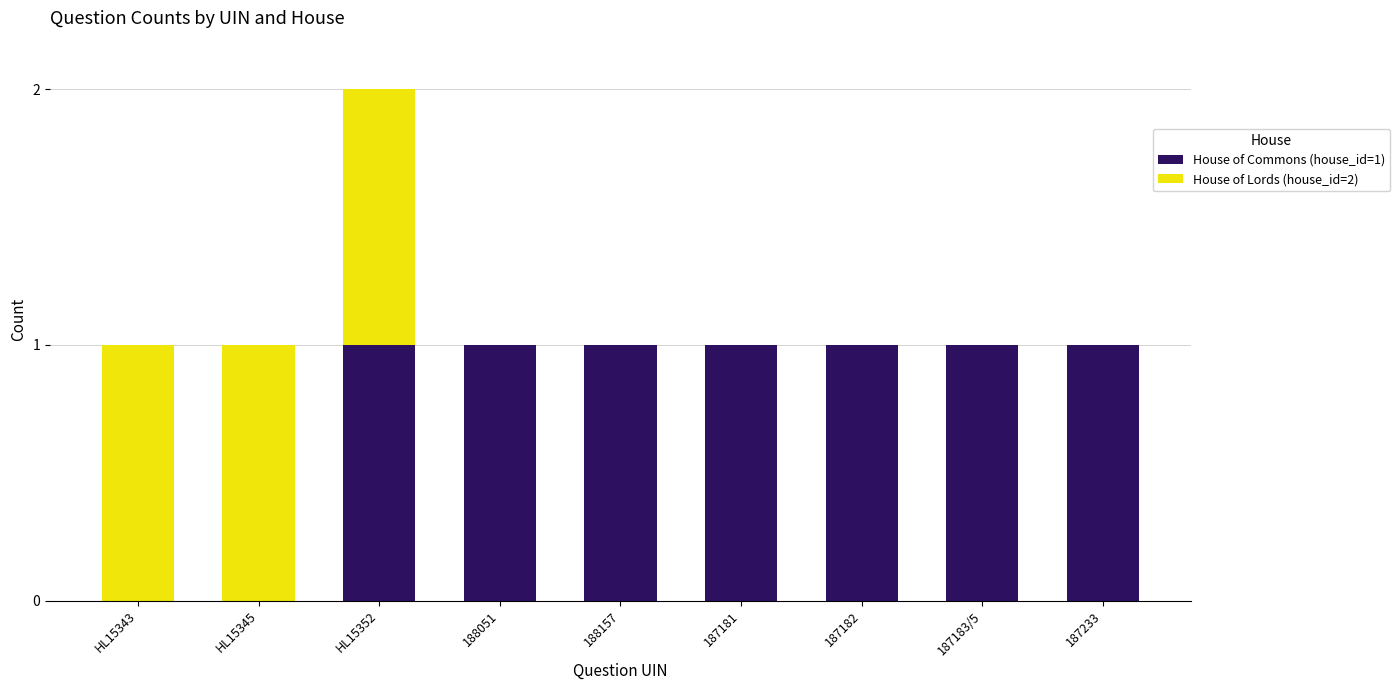

What are all the series names shown in the legend?

House of Commons (house_id=1), House of Lords (house_id=2)